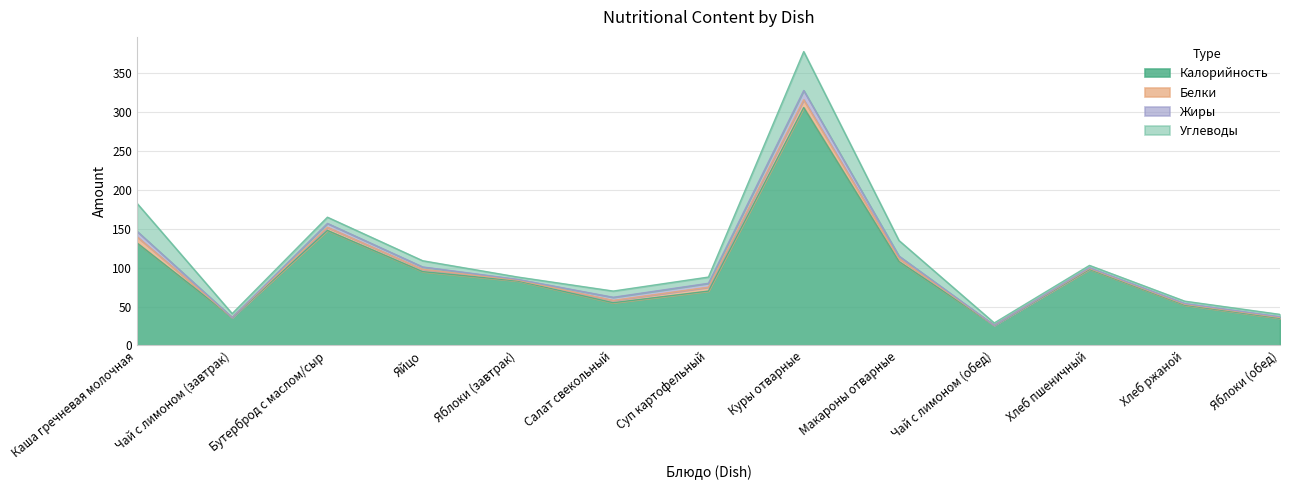

True or false: Углеводы and Белки intersect in this chart.

False